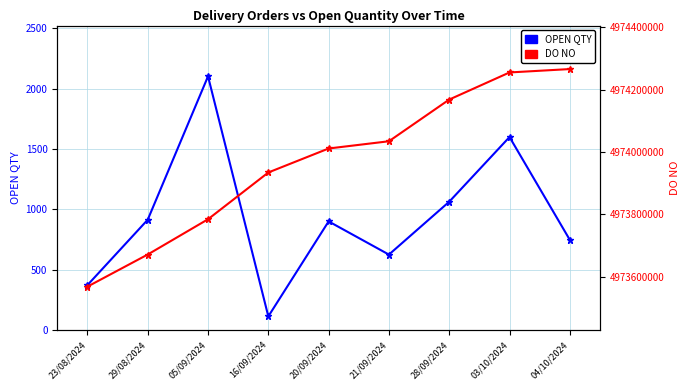

Which series changed the most between 05/09/2024 and 21/09/2024?

DO NO